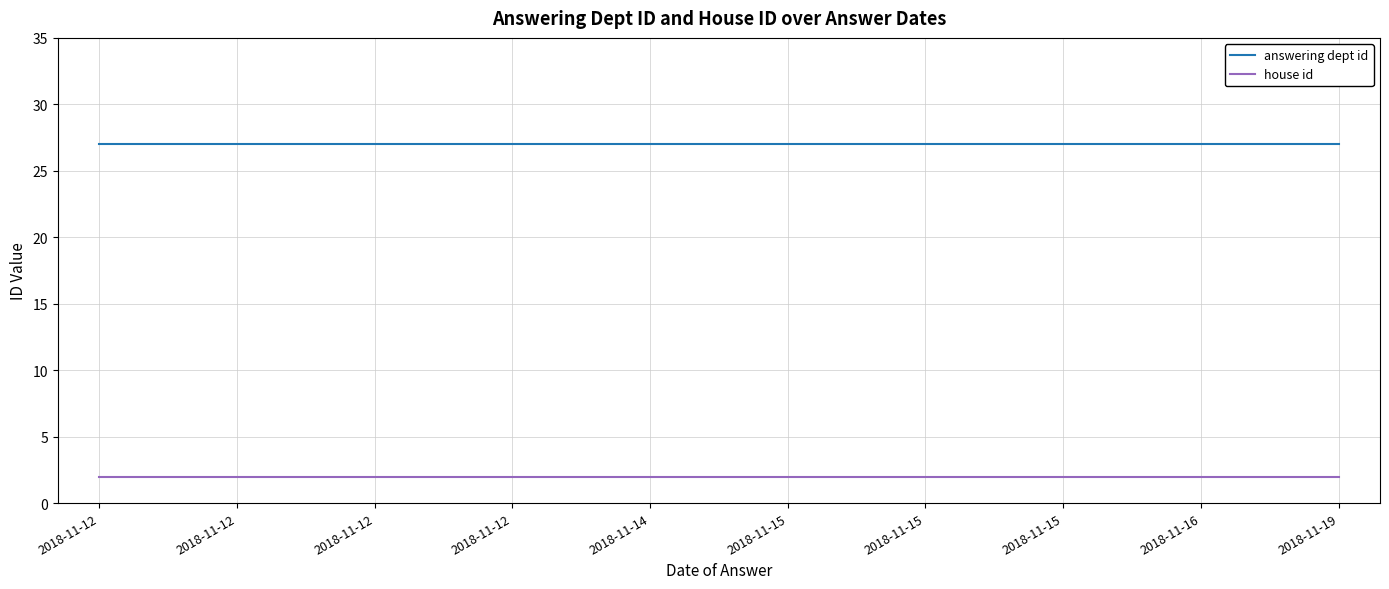

How many distinct data groups are displayed?

2